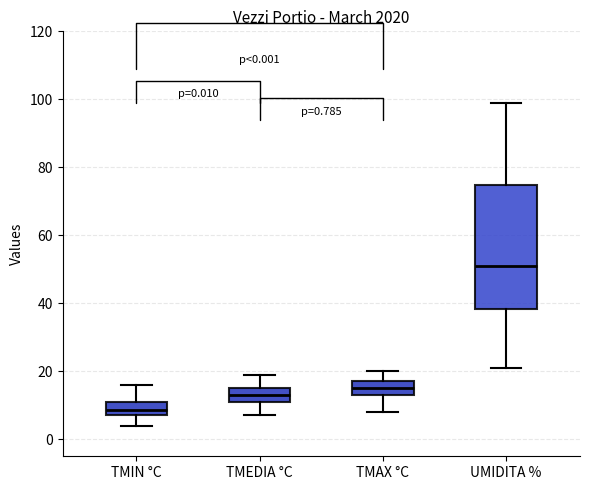

Which box is the tallest, from its lower edge to its upper edge?

UMIDITA %